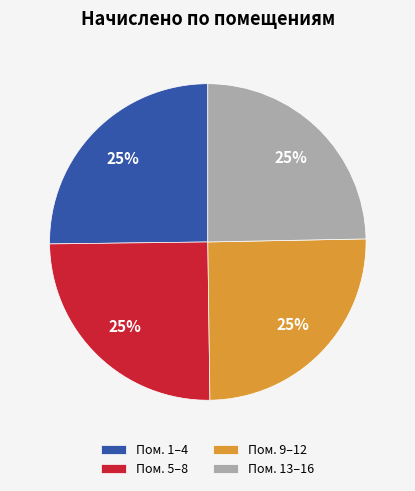

To the nearest percent, what is the combined percentage of Пом. 5–8 and Пом. 13–16?

50%